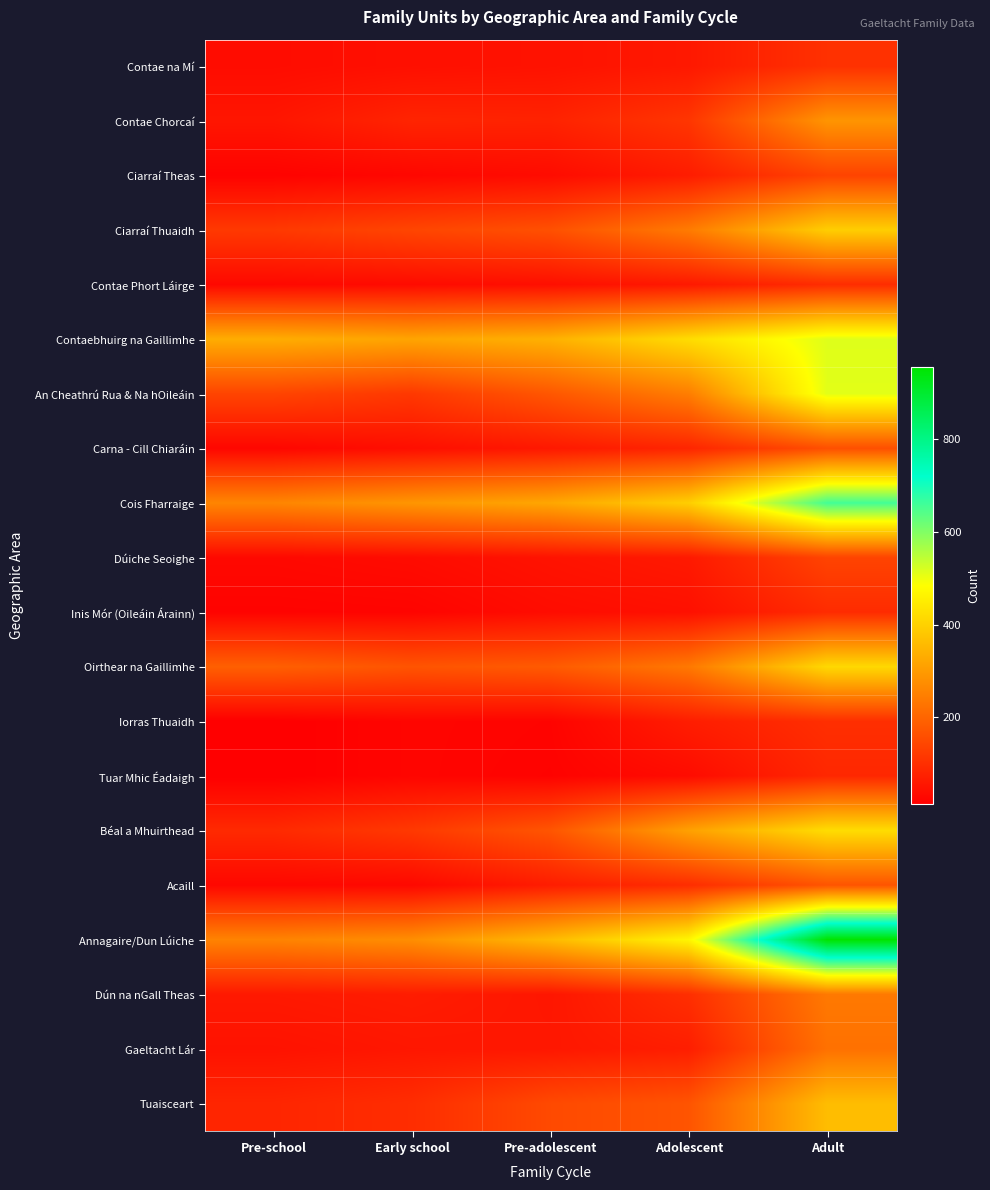

Between Adolescent and Pre-school, which is larger?

Adolescent